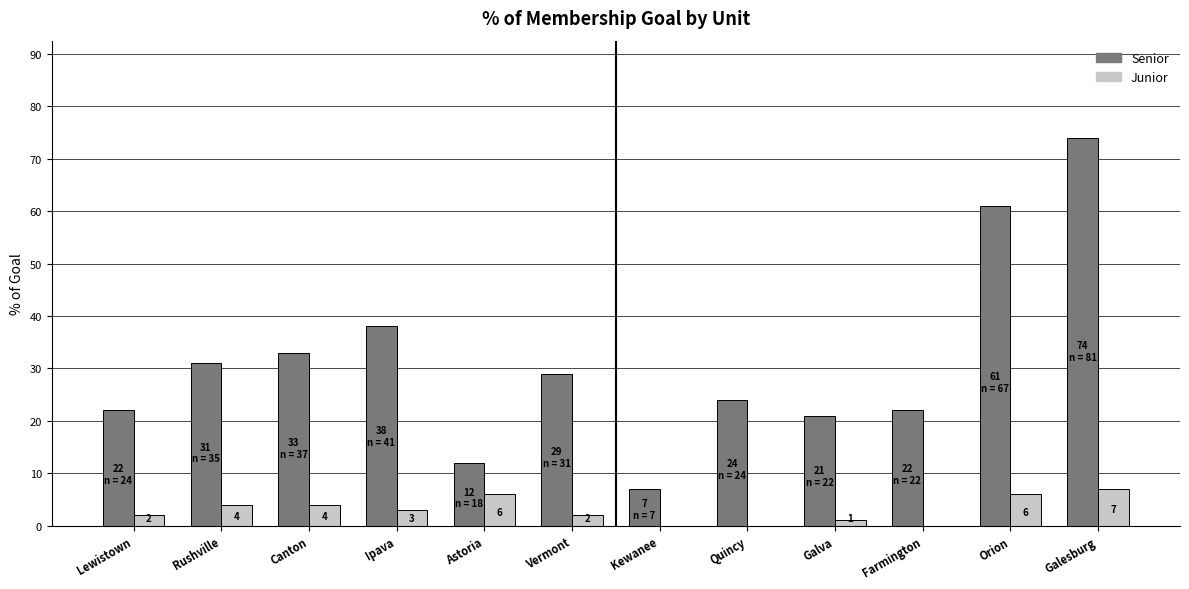

Which series changed the most between Ipava and Kewanee?

Senior